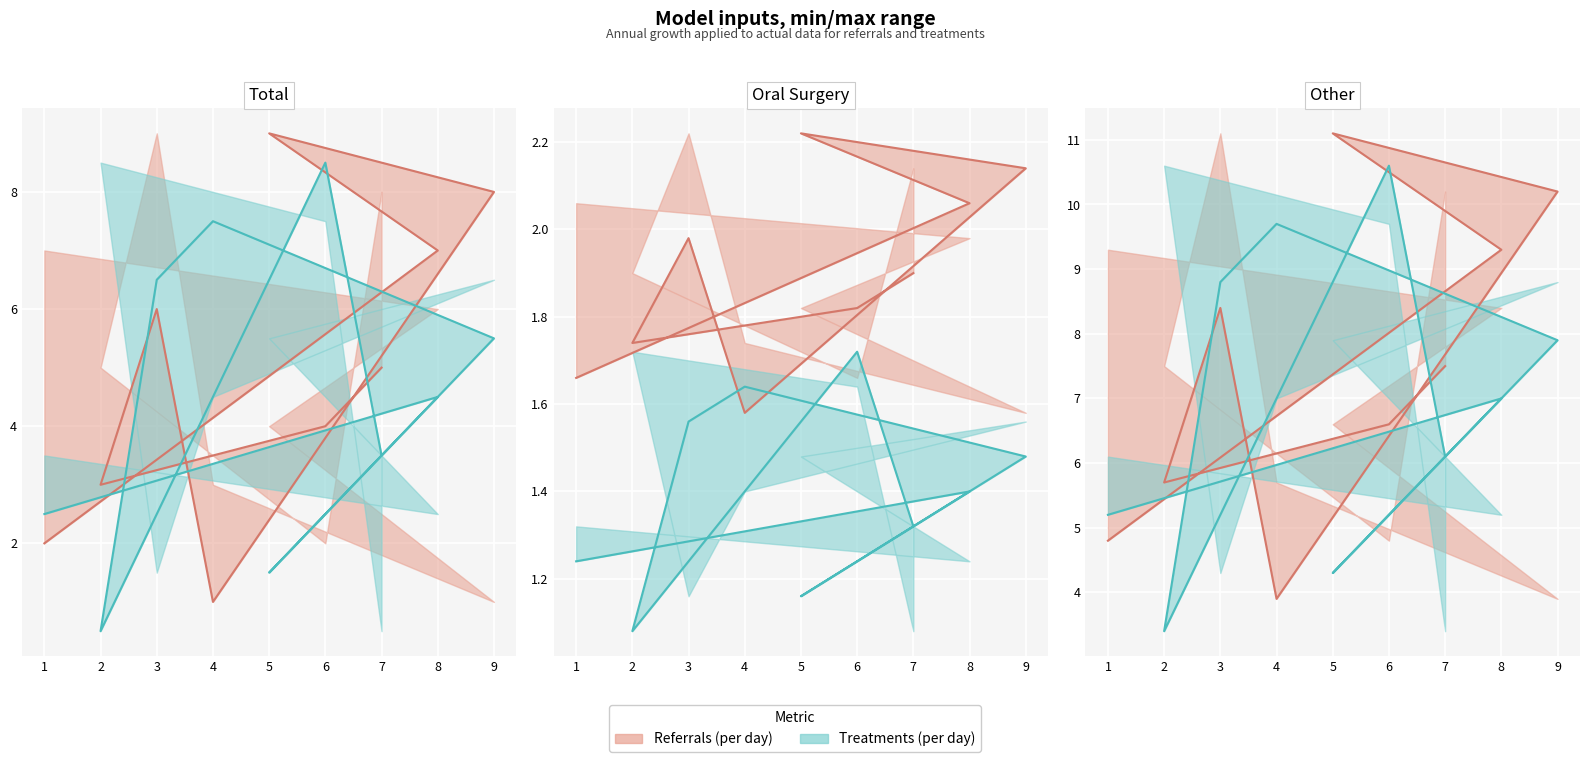

What is the total value across all series at 7?

24